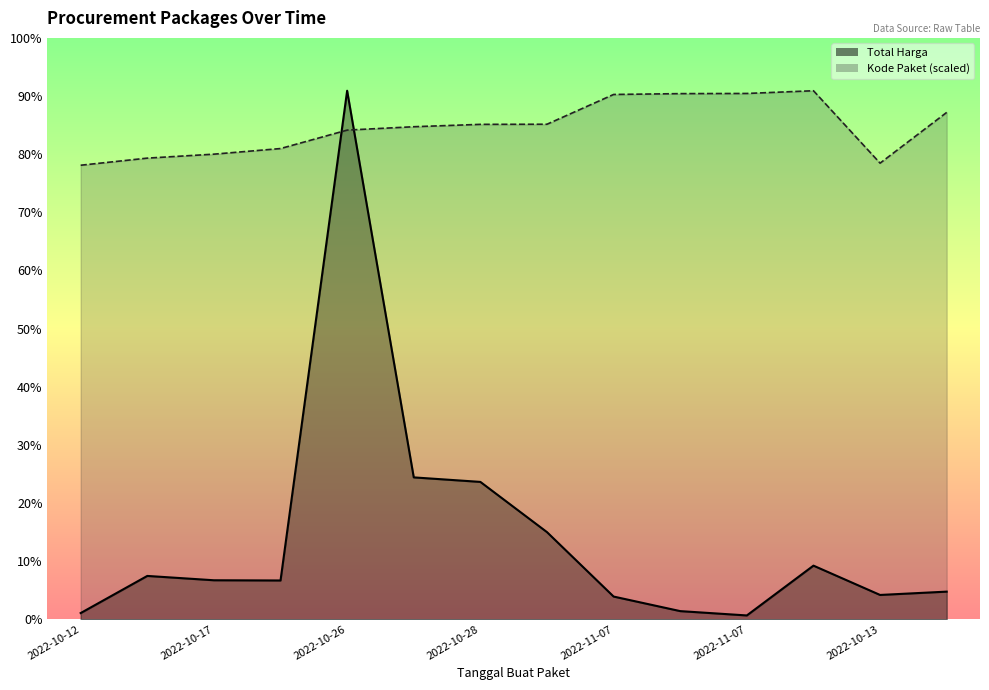

How many lines are shown in the chart?

2